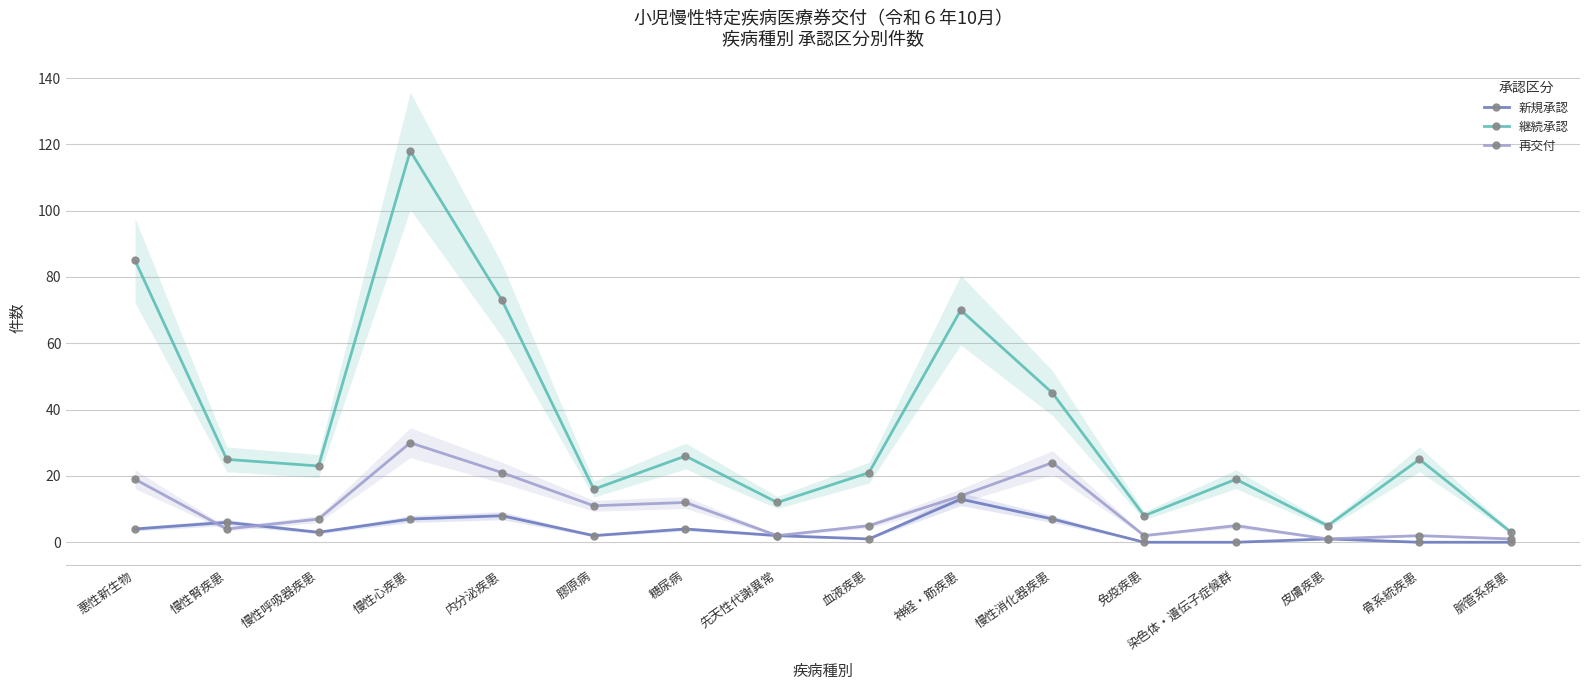

At 脈管系疾患, list the series in order from smallest to largest.

新規承認, 再交付, 継続承認